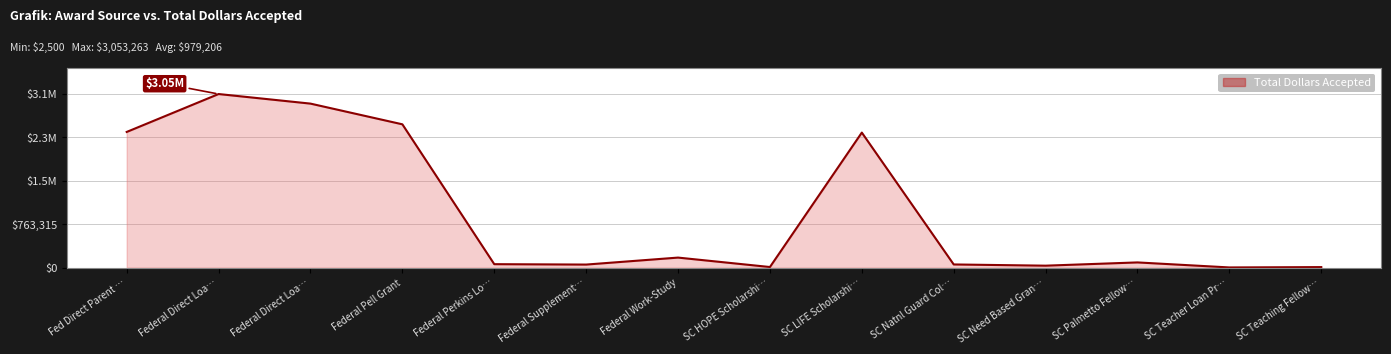

What is the sum of the values at SC Need Based Gran… and SC LIFE Scholarshi…?

2408423